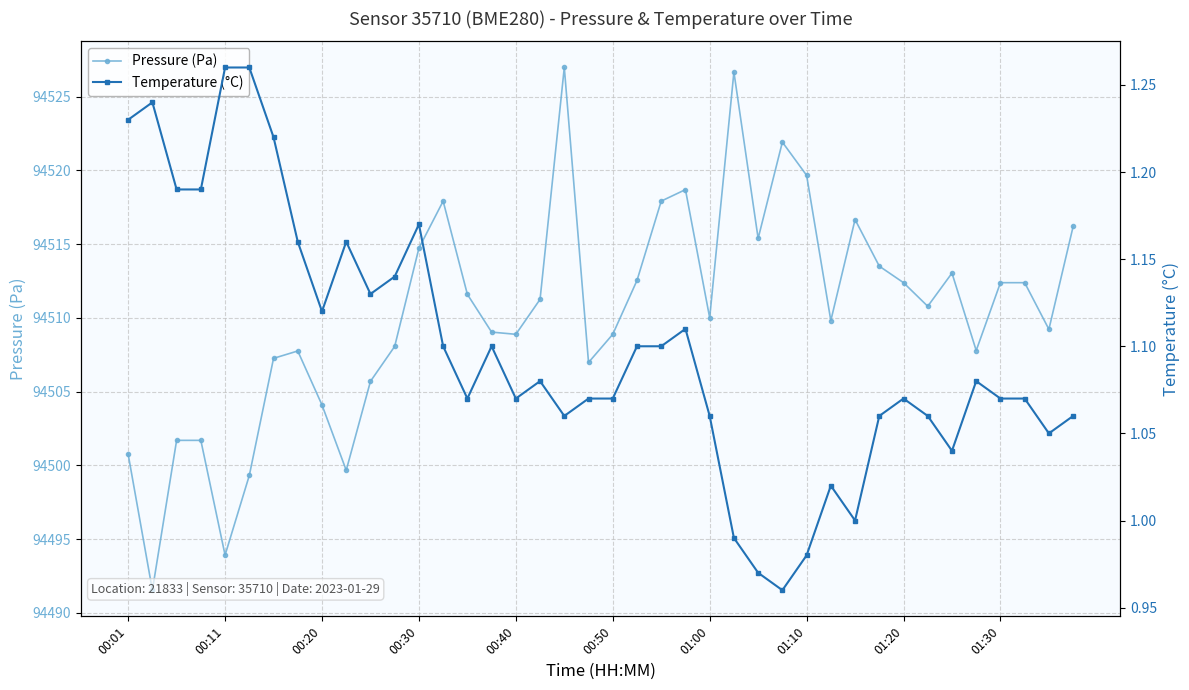

What is the difference between the second highest and minimum values in the Temperature (°C) series?

0.3